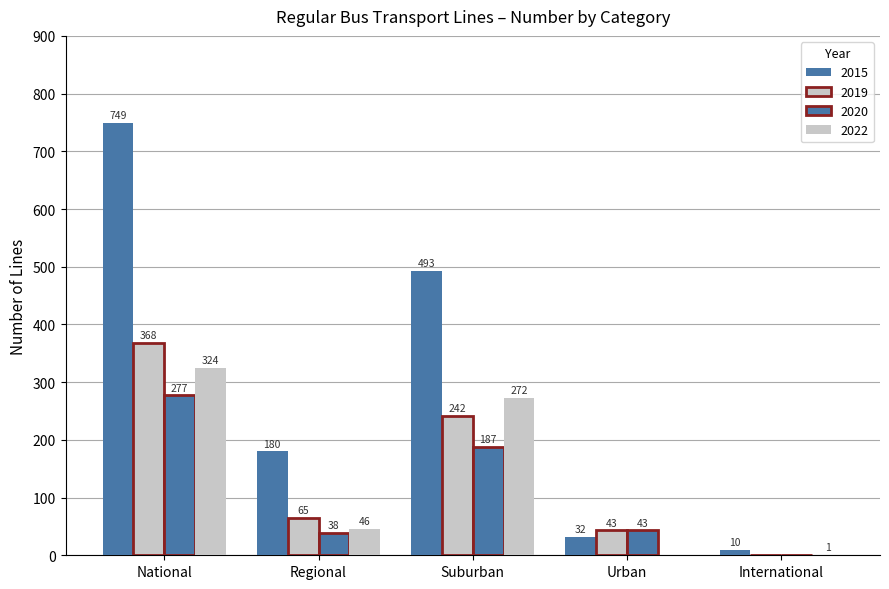

What is the difference between the 2019 values at Urban and International?

43